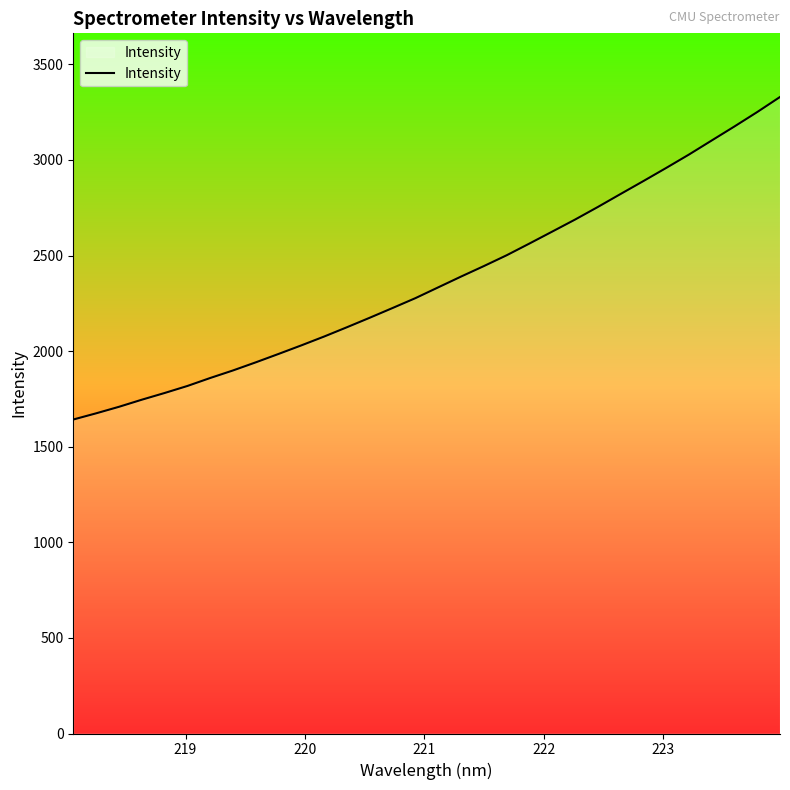

What is the difference between the maximum and minimum values?

1686.9